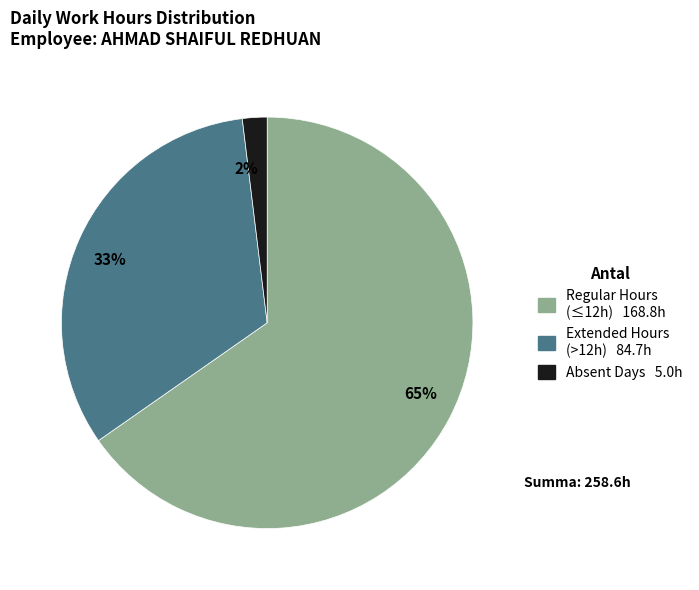

Is the sum of 33% and 2% greater than half?

No